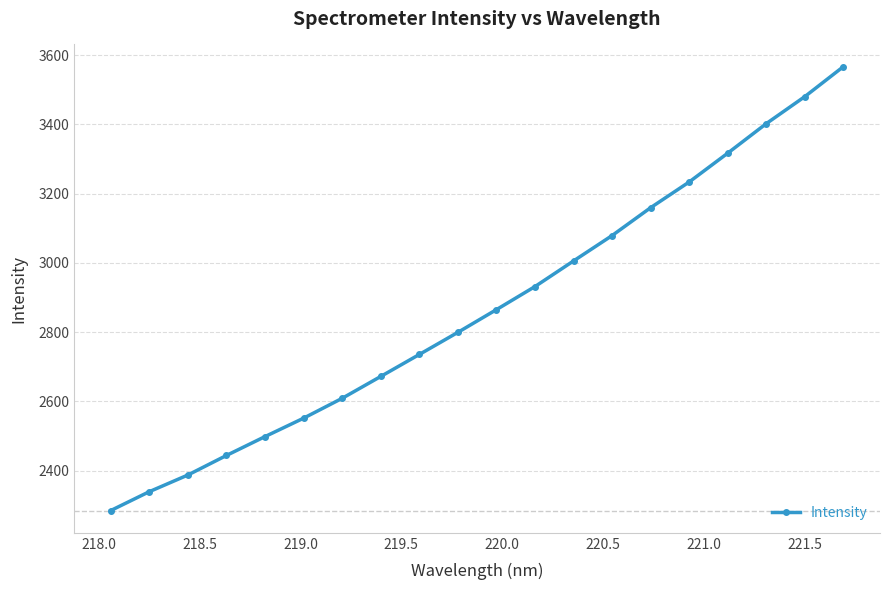

What is the maximum value shown in the chart?

3566.7